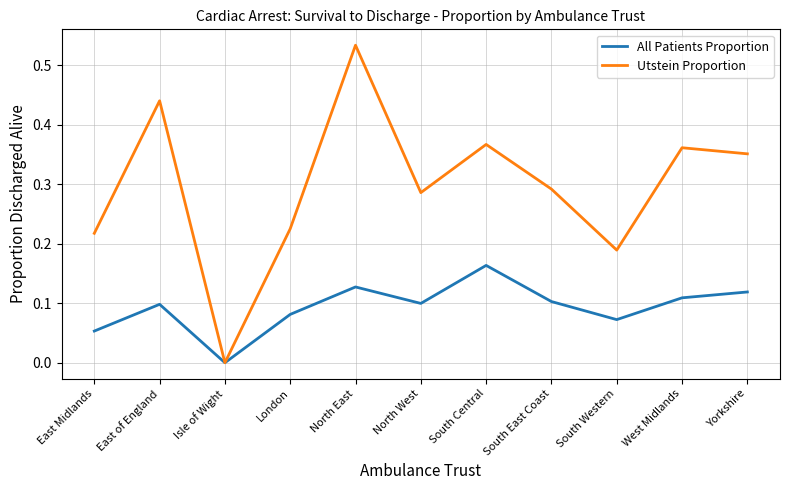

Count the number of categories in the chart.

11